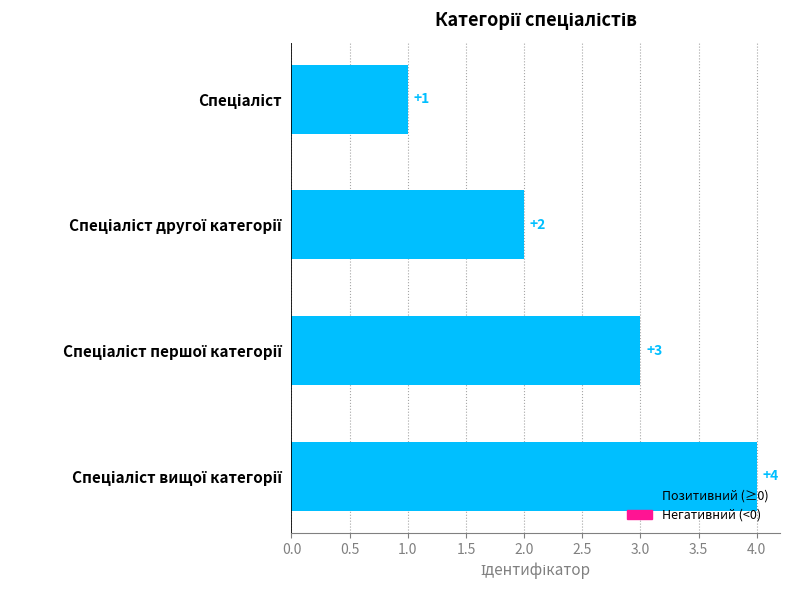

How many bars are there in total?

4